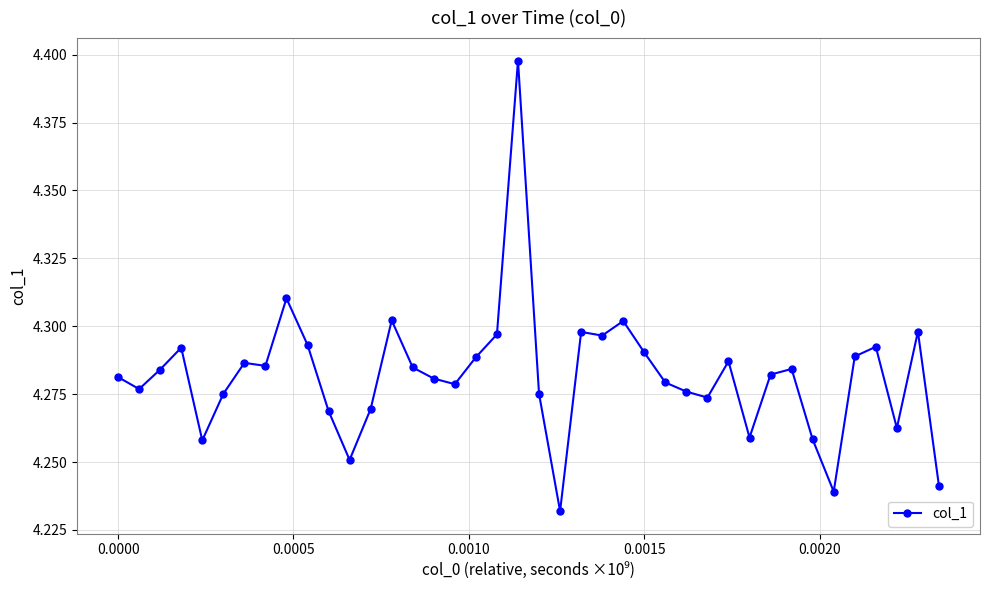

How many data points does each series have?

40